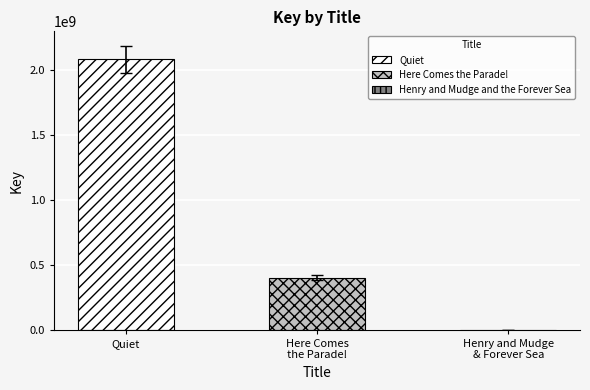

At which label does the data first exceed 402806874?

Quiet